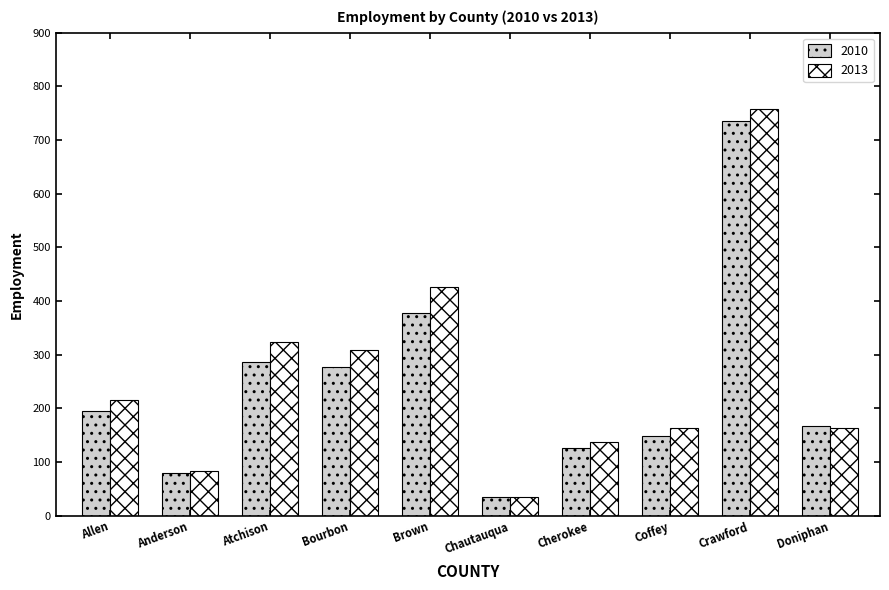

What is the label of the 7th bar from the right?

Bourbon